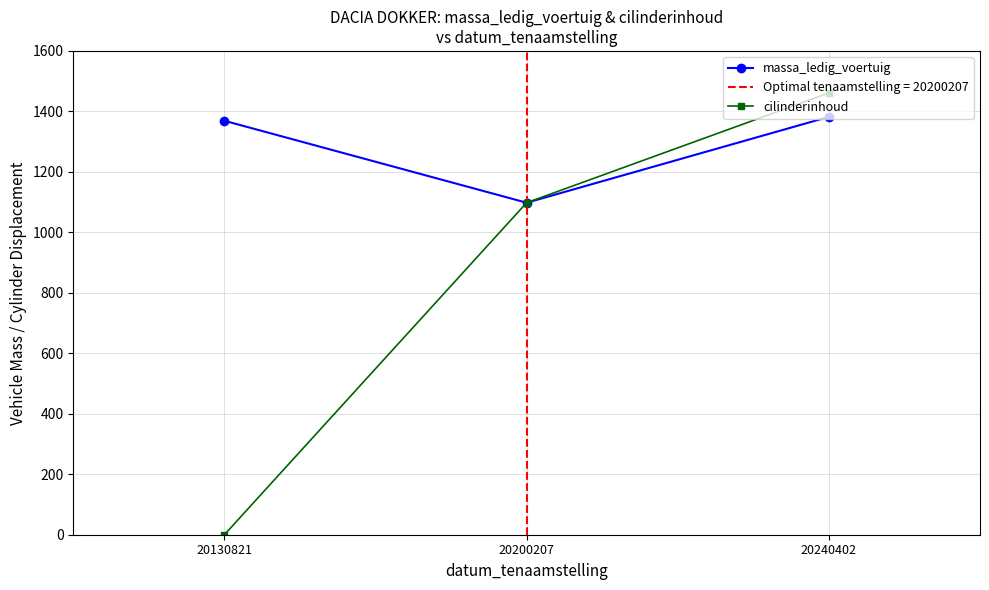

Reading right to left, transcribe all the data shown in this chart.

massa_ledig_voertuig: 1382	1098	1369
cilinderinhoud: 1461	1098	0